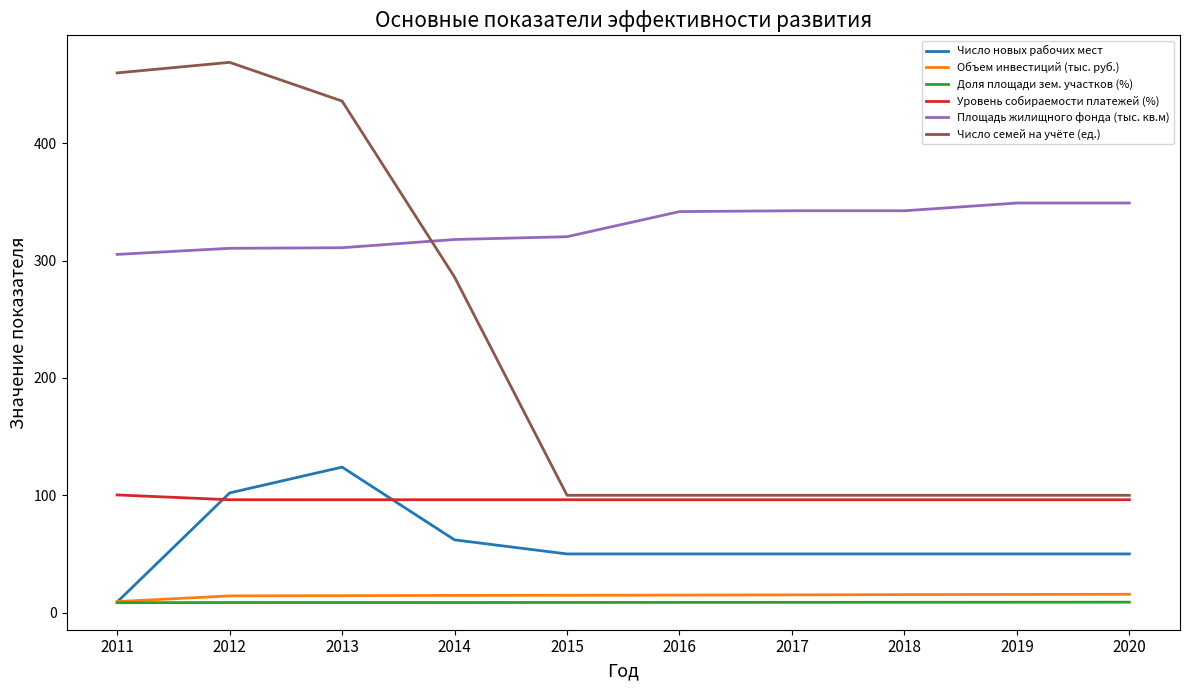

True or false: Уровень собираемости платежей (%) and Объем инвестиций (тыс. руб.) cross at least once.

False